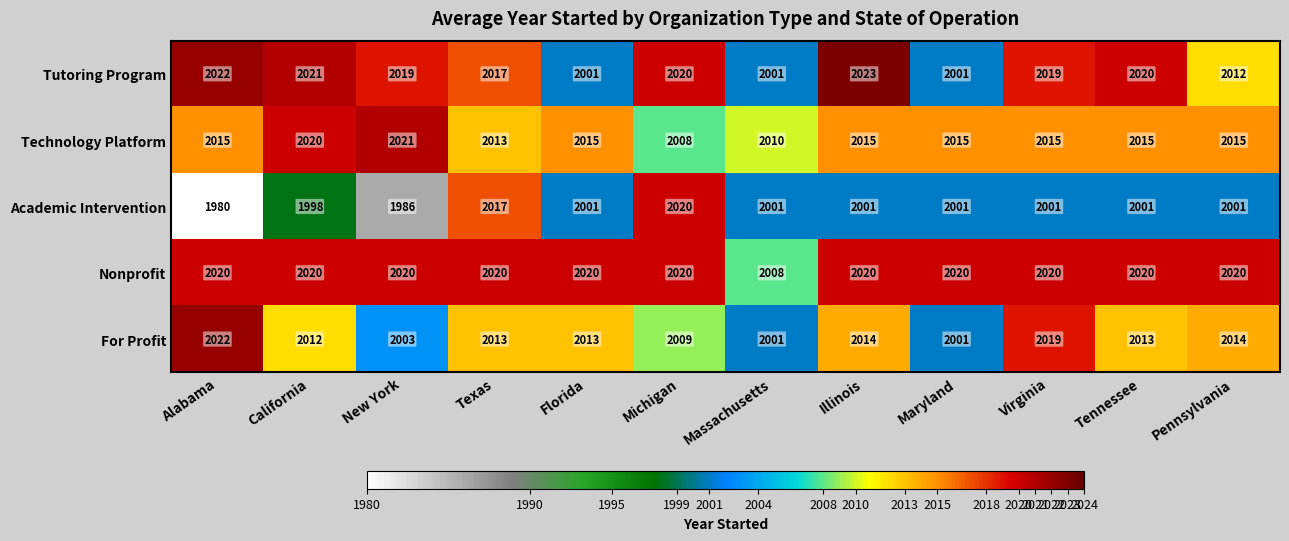

What is the approximate value of Technology Platform at Texas?

2013